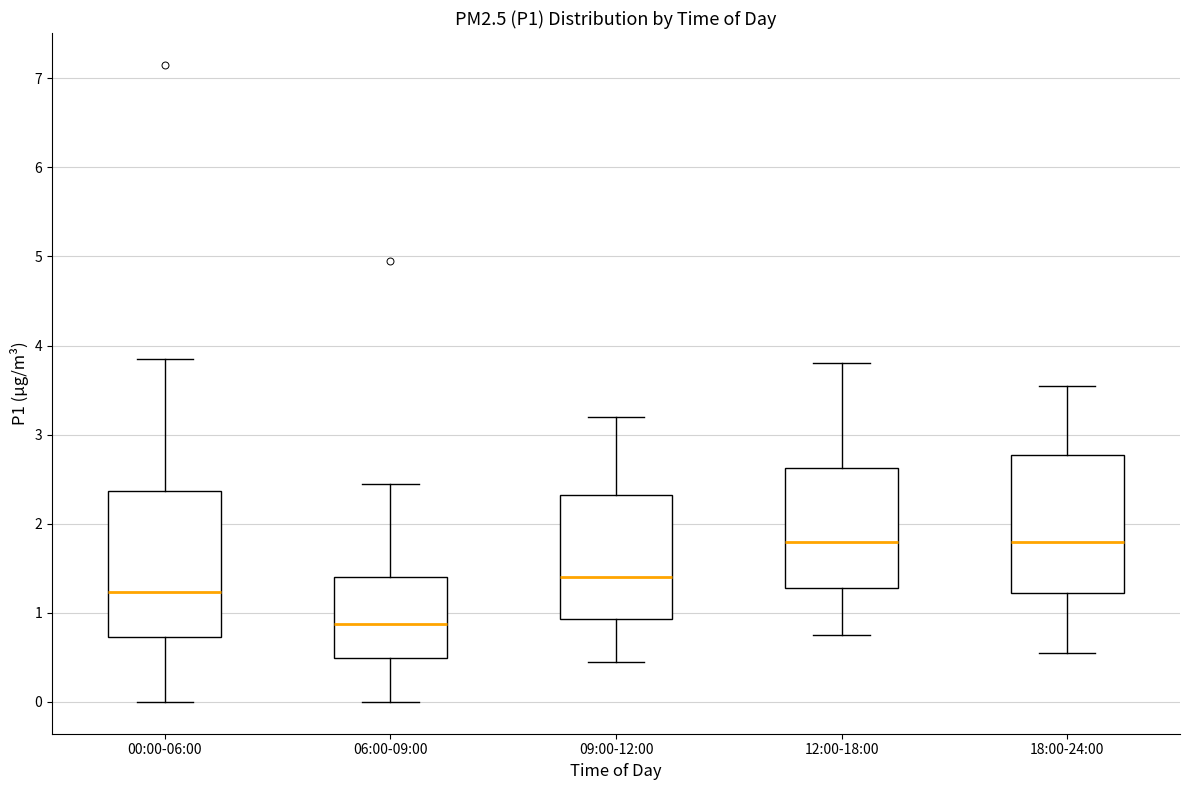

Which box's median line is the lowest?

06:00-09:00